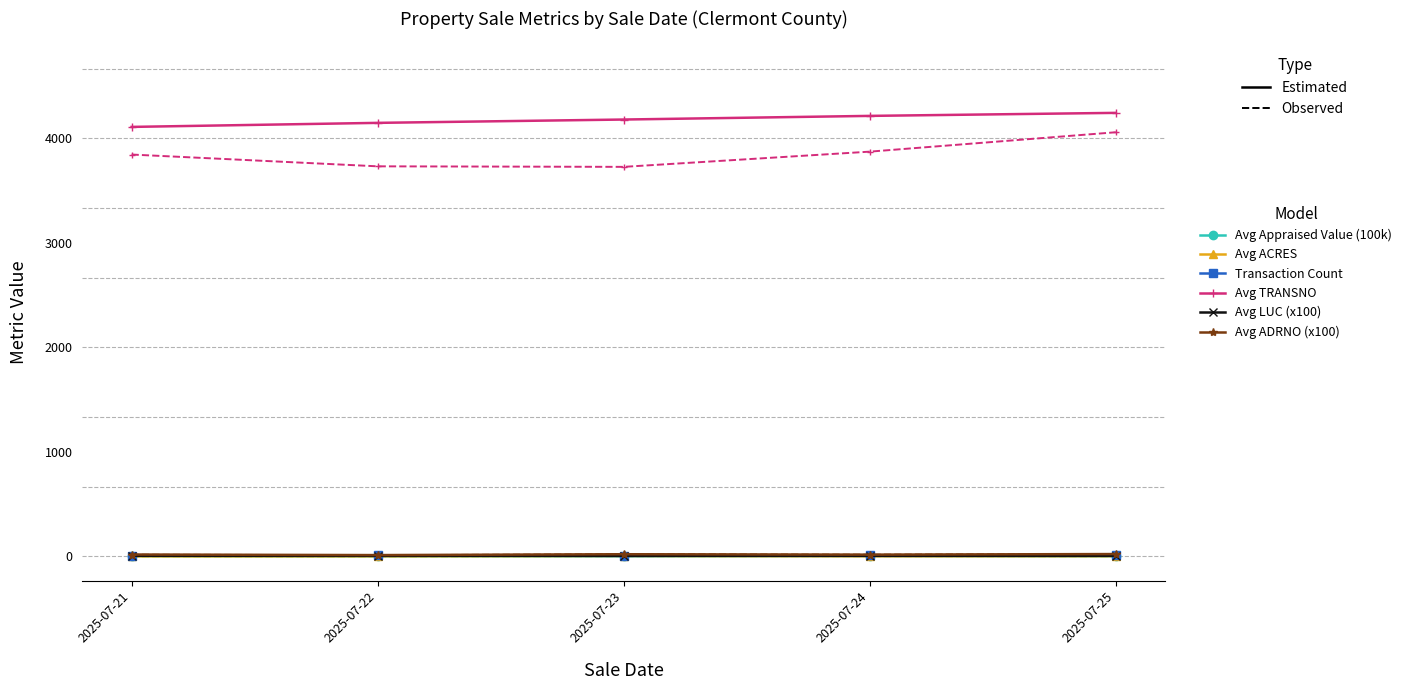

At which label is Avg ADRNO (x100) closest to 16?

2025-07-24